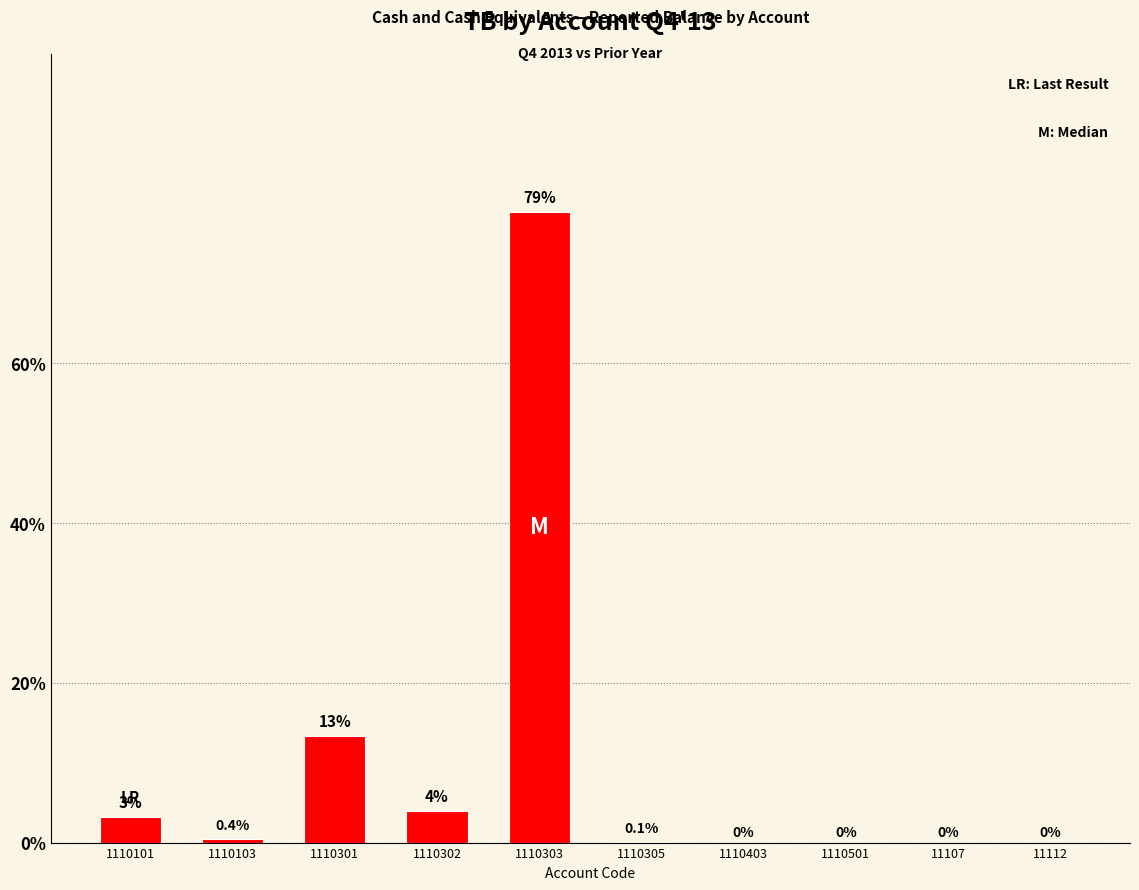

What is the greatest value displayed?

79.0